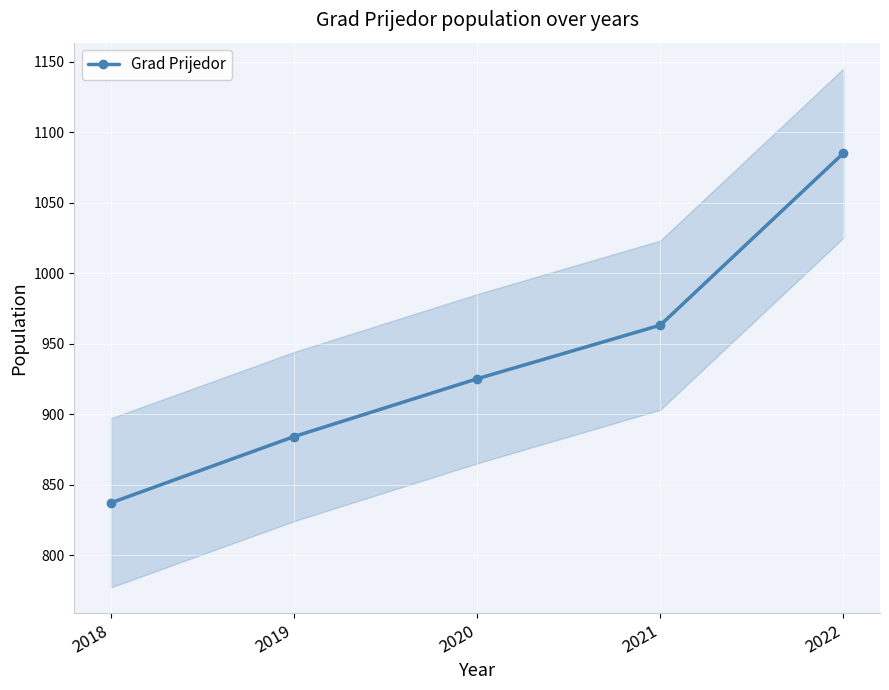

How many lines are shown in the chart?

1